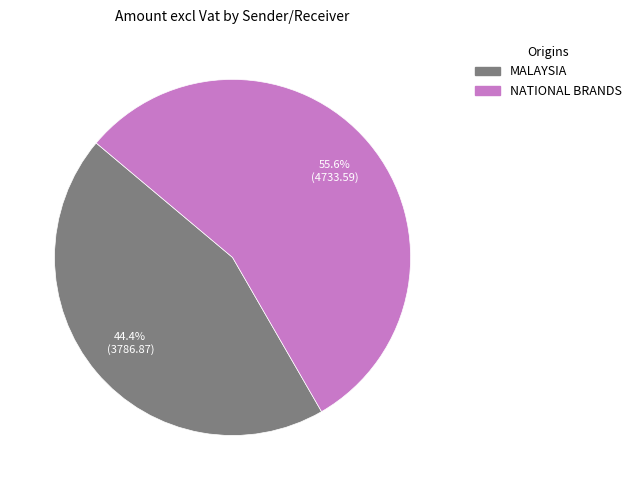

Count the number of slices in the pie.

2